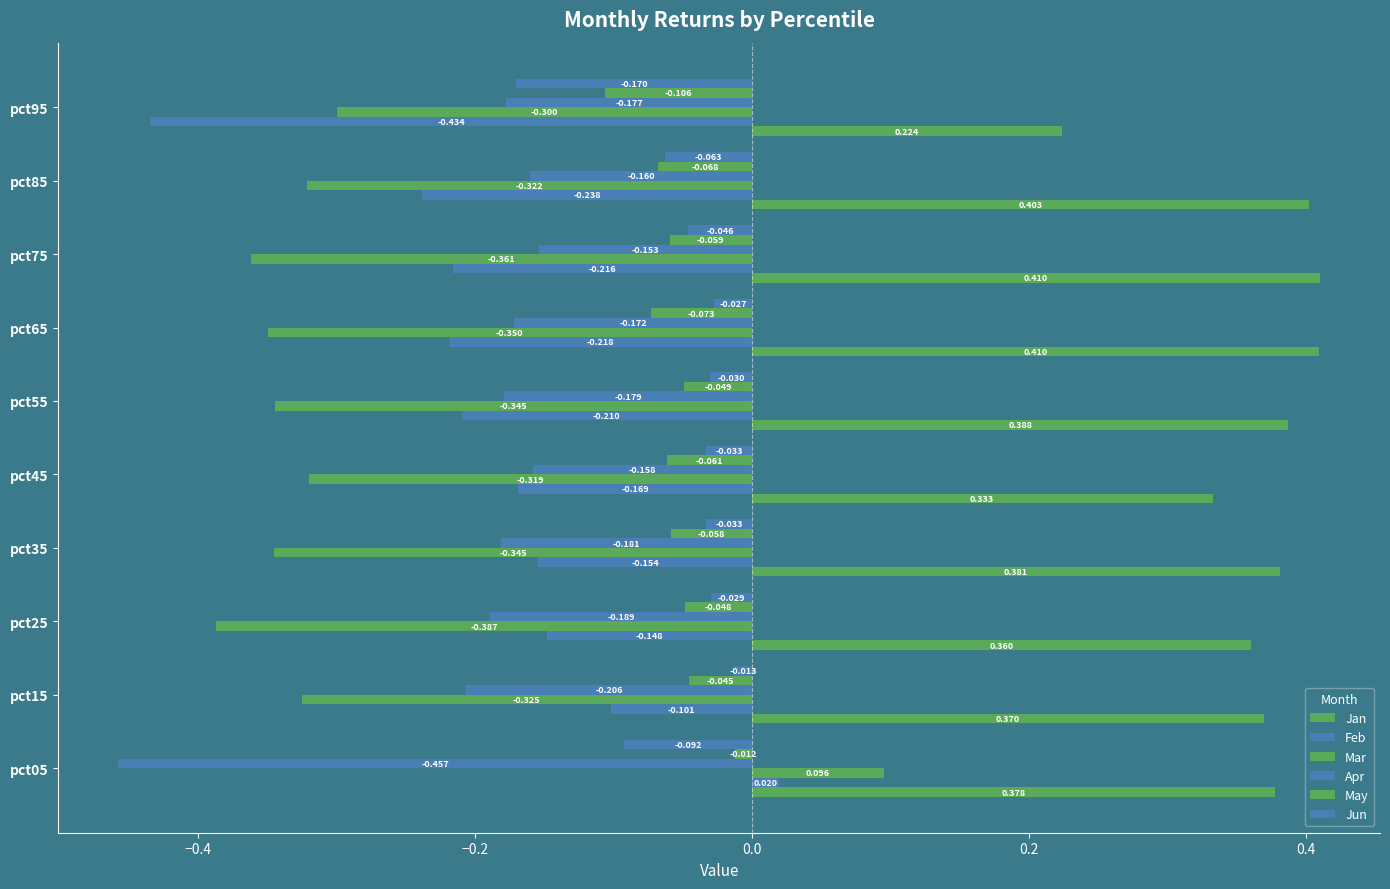

How many data points does each series have?

10